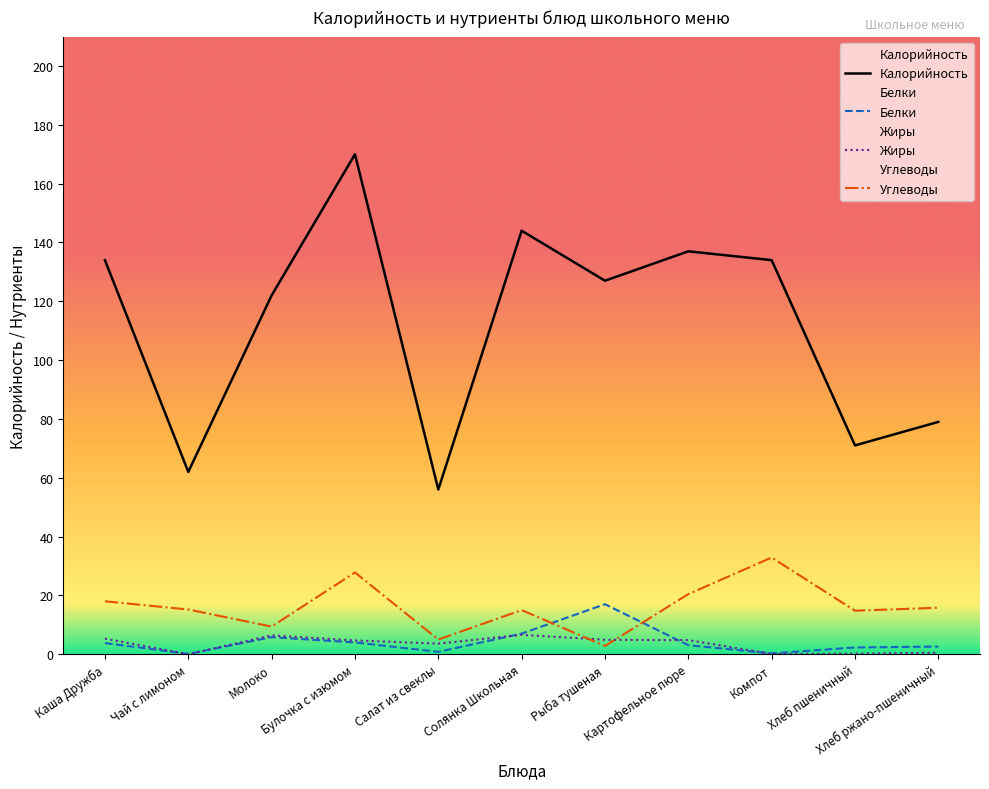

What is the approximate value of Углеводы at Рыба тушеная?

2.8